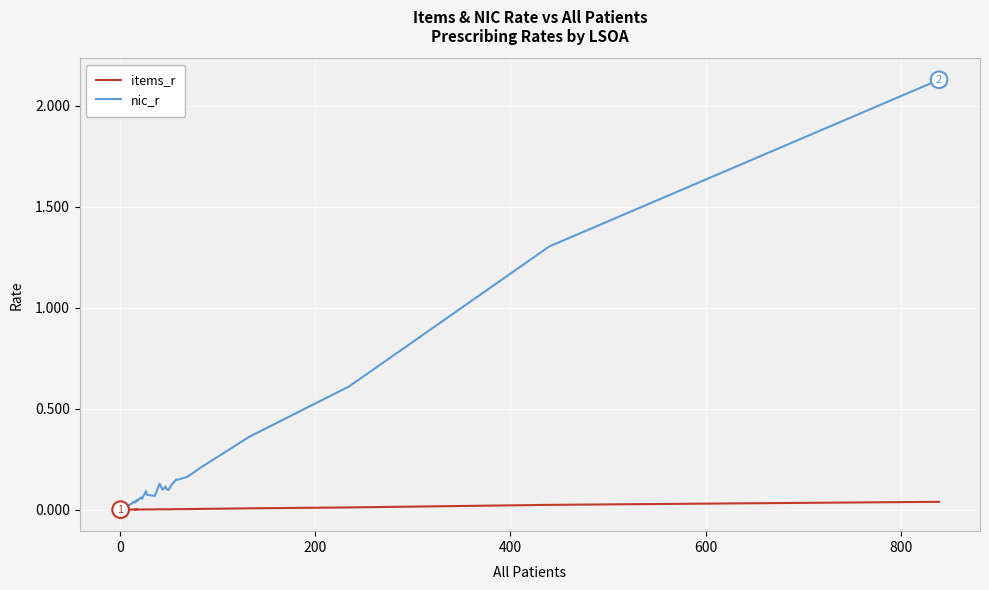

How many data points does each series have?

40